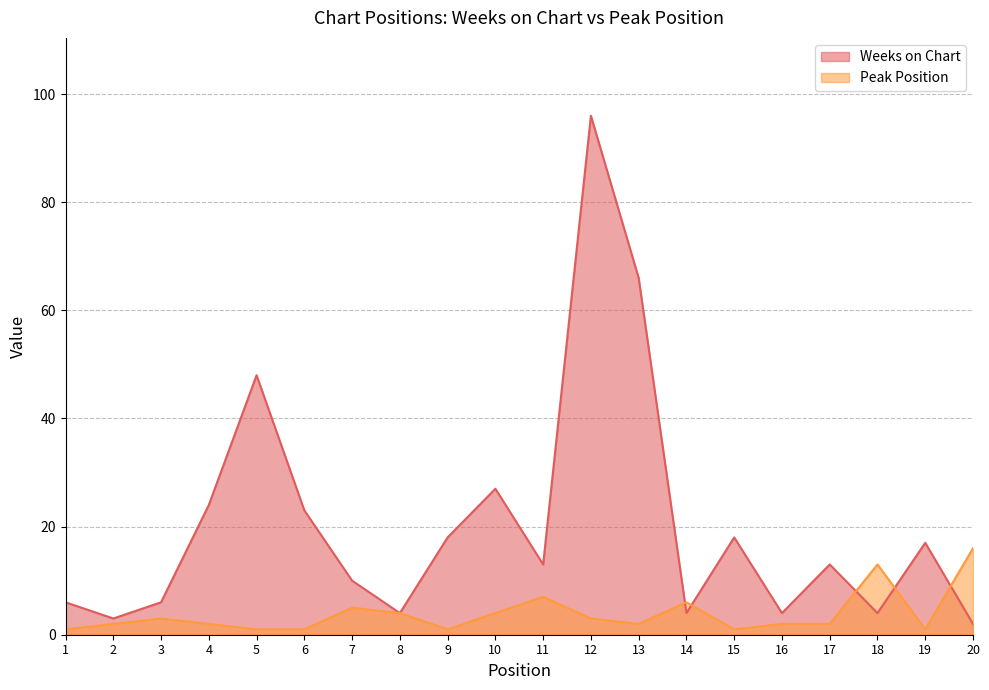

Reading right to left, transcribe all the data shown in this chart.

Weeks on Chart: 20=2	19=17	18=4	17=13	16=4	15=18	14=4	13=66	12=96	11=13	10=27	9=18	8=4	7=10	6=23	5=48	4=24	3=6	2=3	1=6
Peak Position: 20=16	19=1	18=13	17=2	16=2	15=1	14=6	13=2	12=3	11=7	10=4	9=1	8=4	7=5	6=1	5=1	4=2	3=3	2=2	1=1